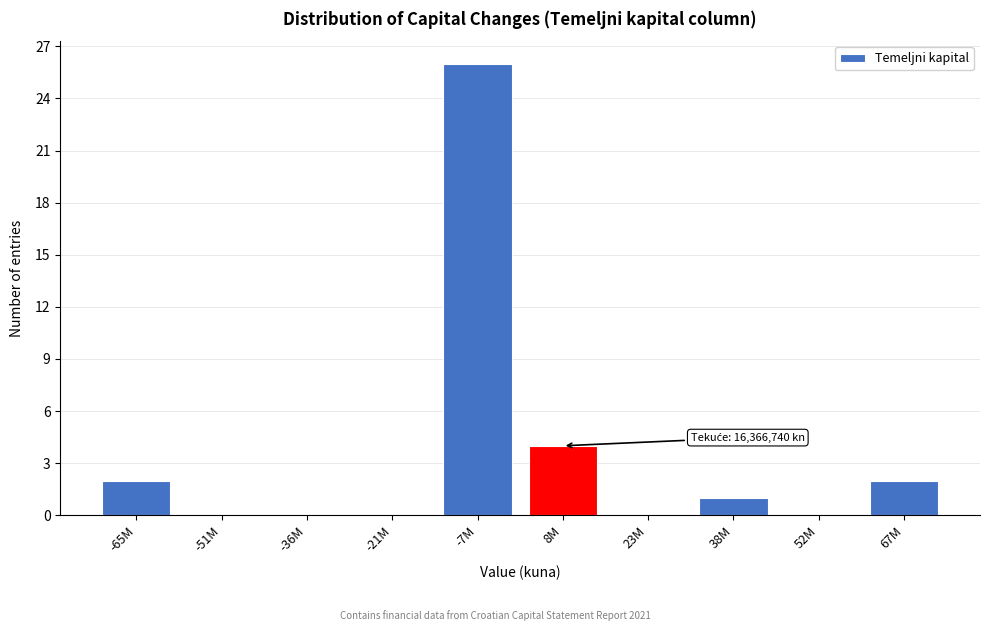

Reading left to right, what are all the values shown in this chart?

-65M=2	-51M=0	-36M=0	-21M=0	-7M=26	8M=4	23M=0	38M=1	52M=0	67M=2